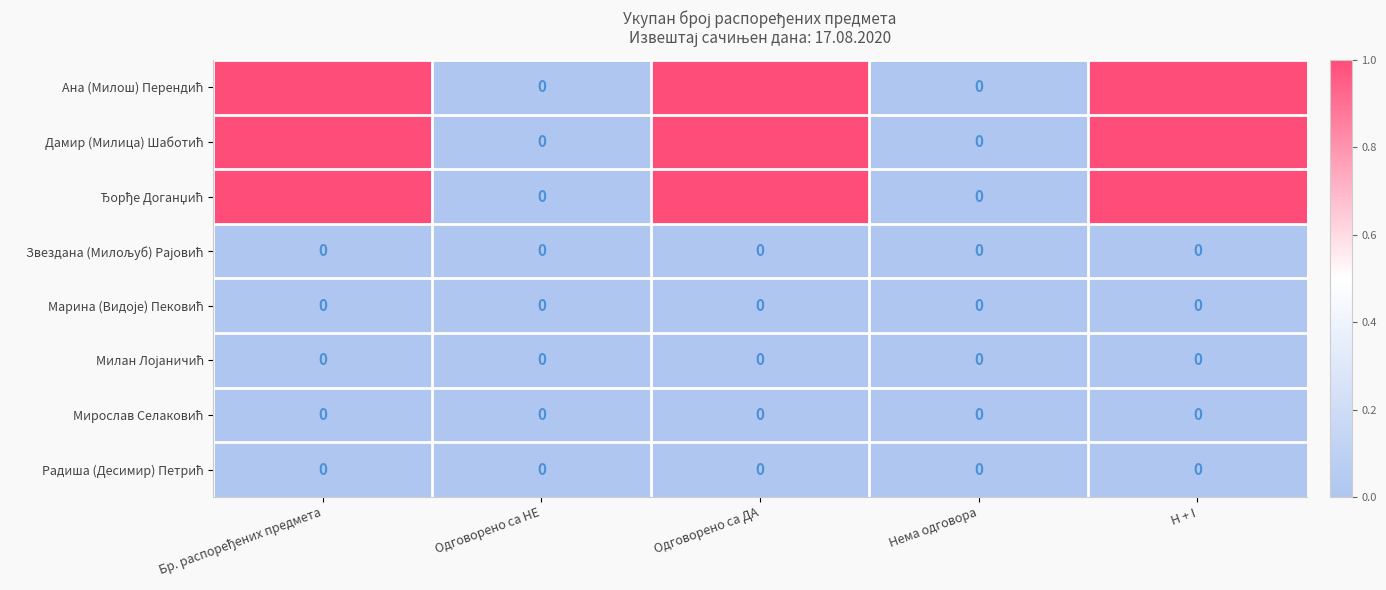

What is the total value across all series at Одговорено са ДА?

3